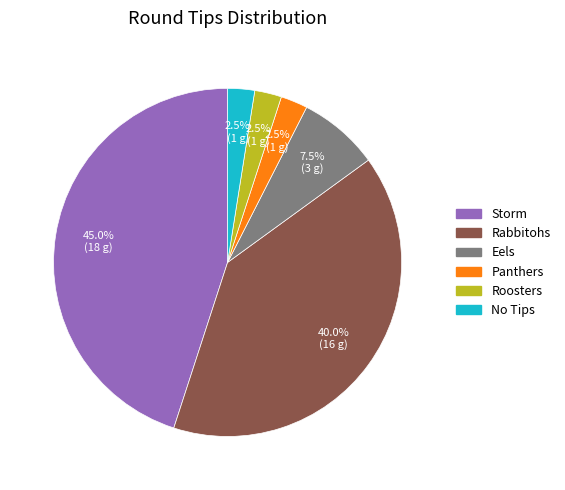

Is there a majority slice in this chart?

No